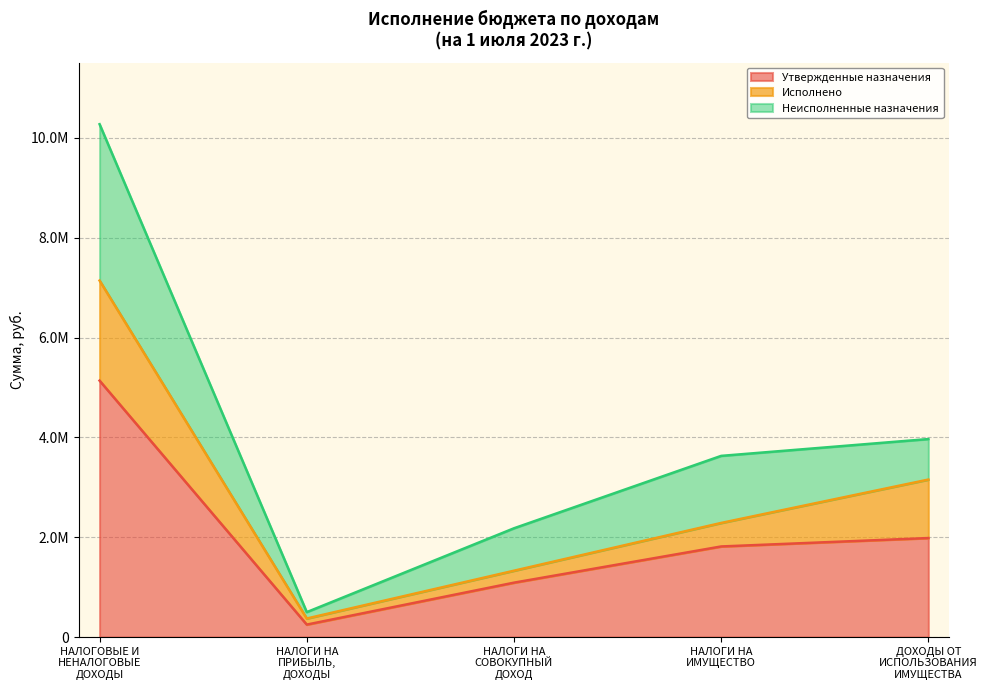

True or false: Утвержденные назначения and Исполнено intersect in this chart.

False